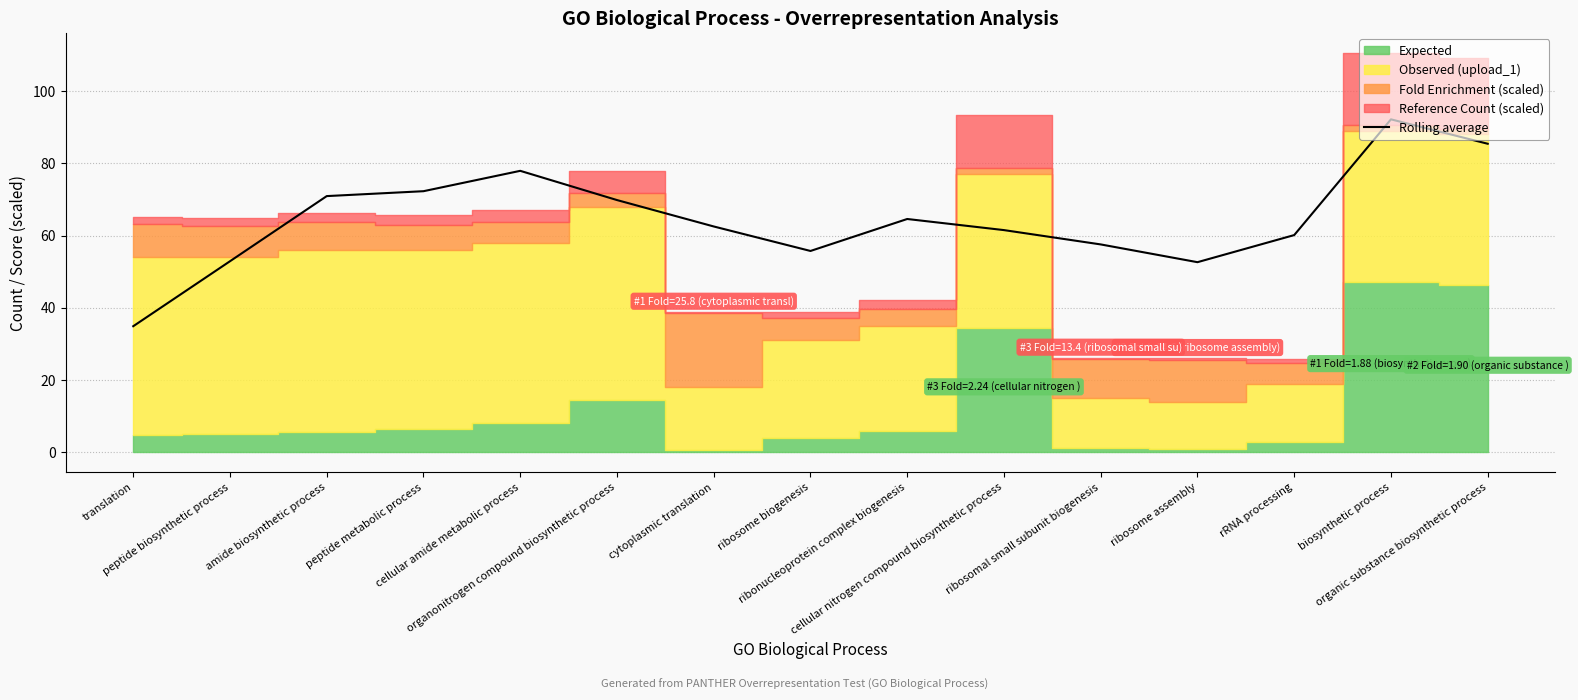

What is the greatest value displayed?

92.2